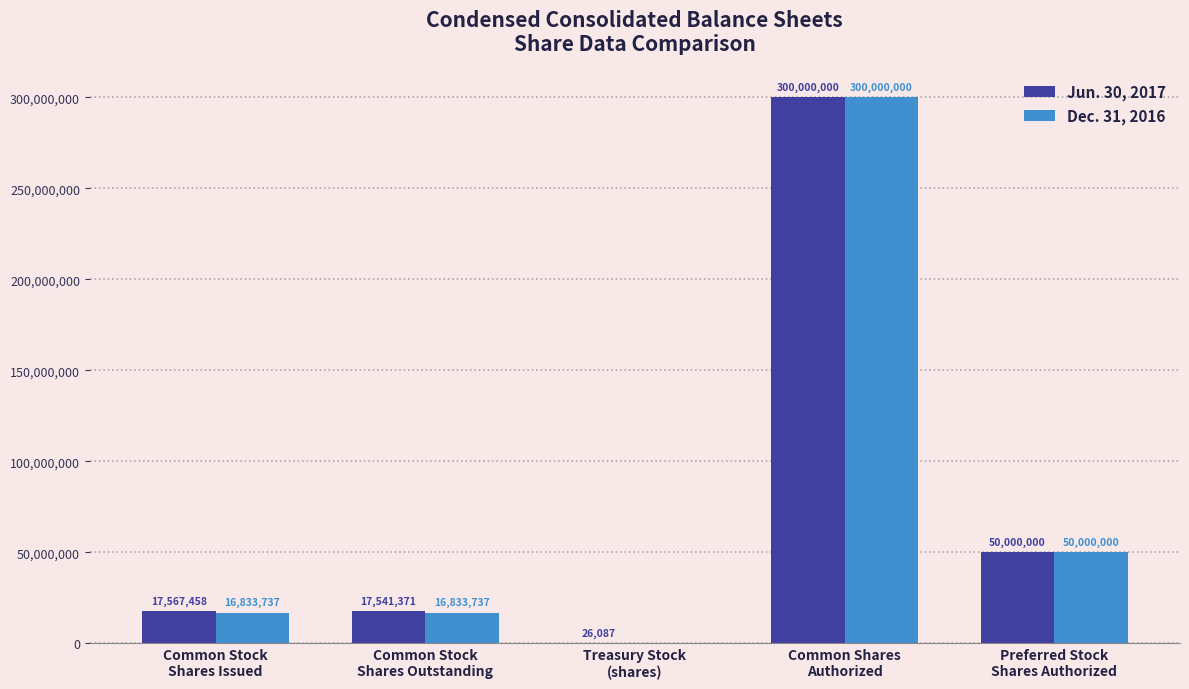

What is the maximum value shown in the chart?

300000000